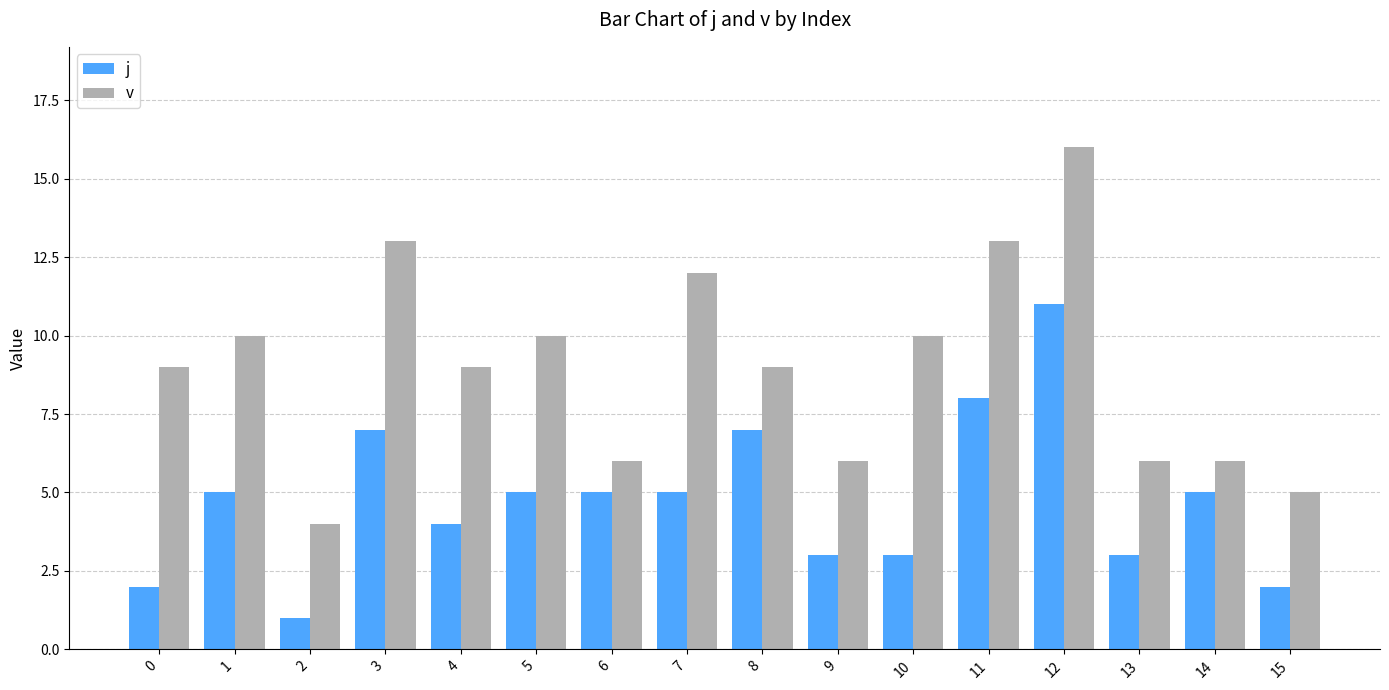

What is the value of the j bar at the 1st from the left?

2